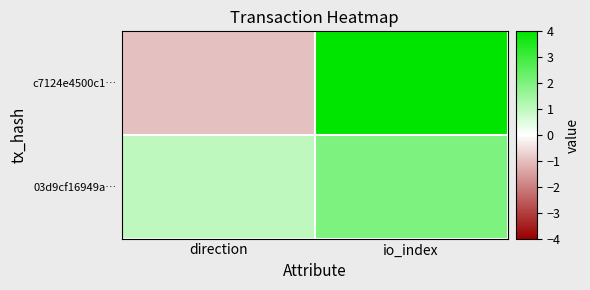

What is the difference between the highest and lowest values at direction?

2